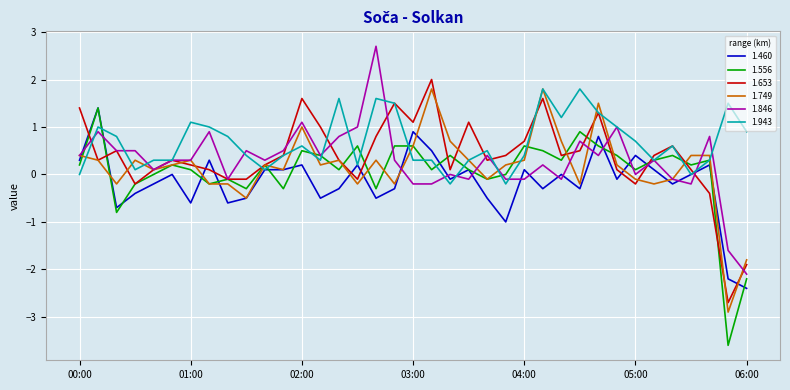

What are all the series names shown in the legend?

1.460, 1.556, 1.653, 1.749, 1.846, 1.943